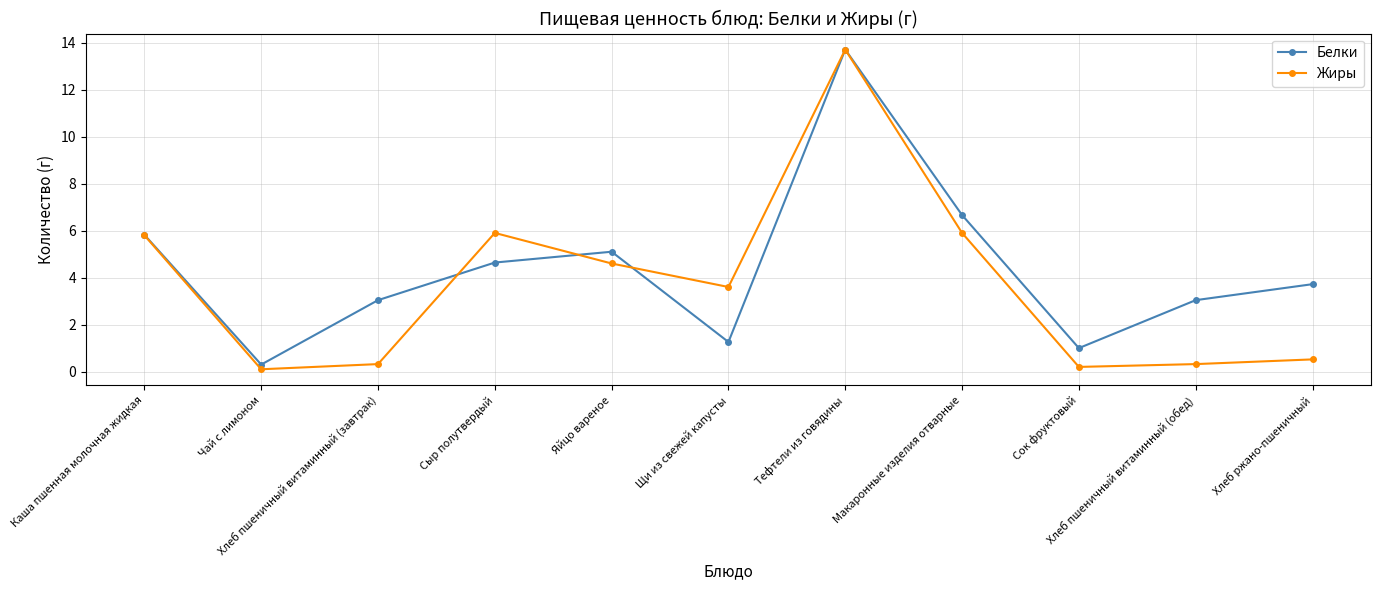

True or false: Белки has more than 1 points higher than both neighbors.

True